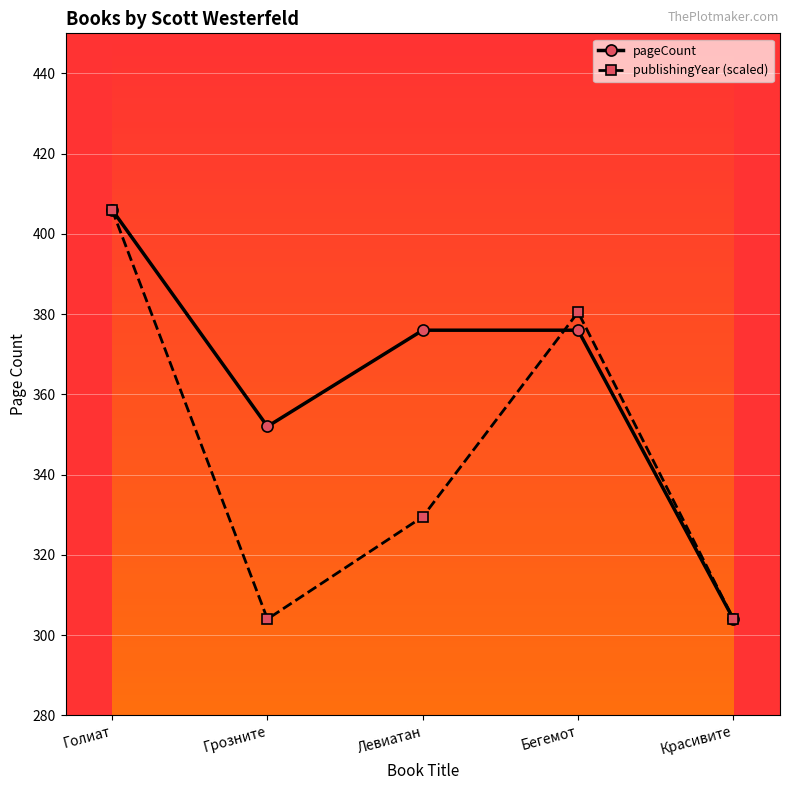

Read the publishingYear (scaled) value at Красивите.

304.0